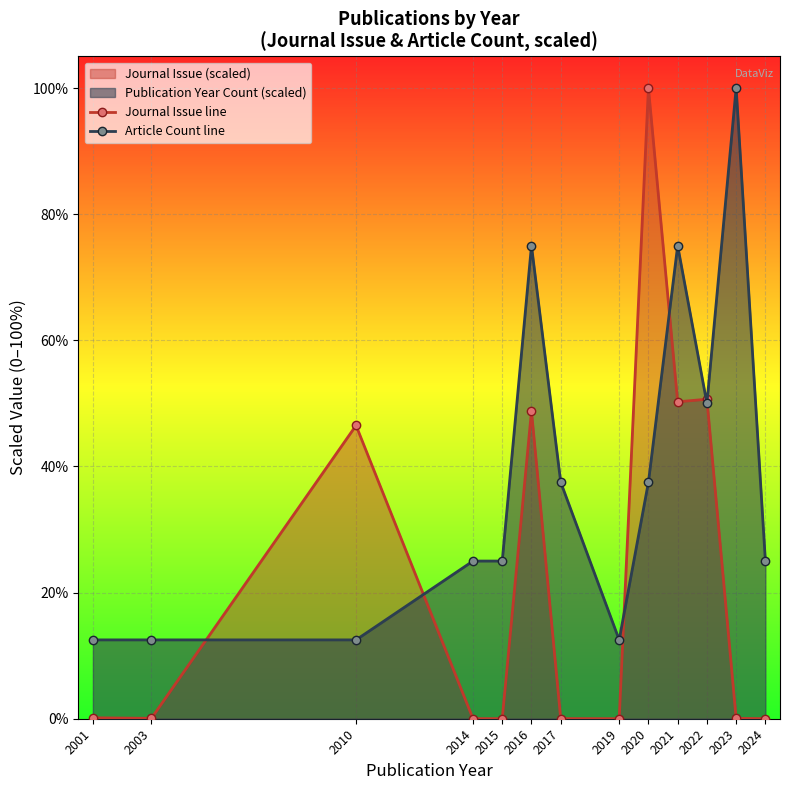

How many series are shown in this chart?

2